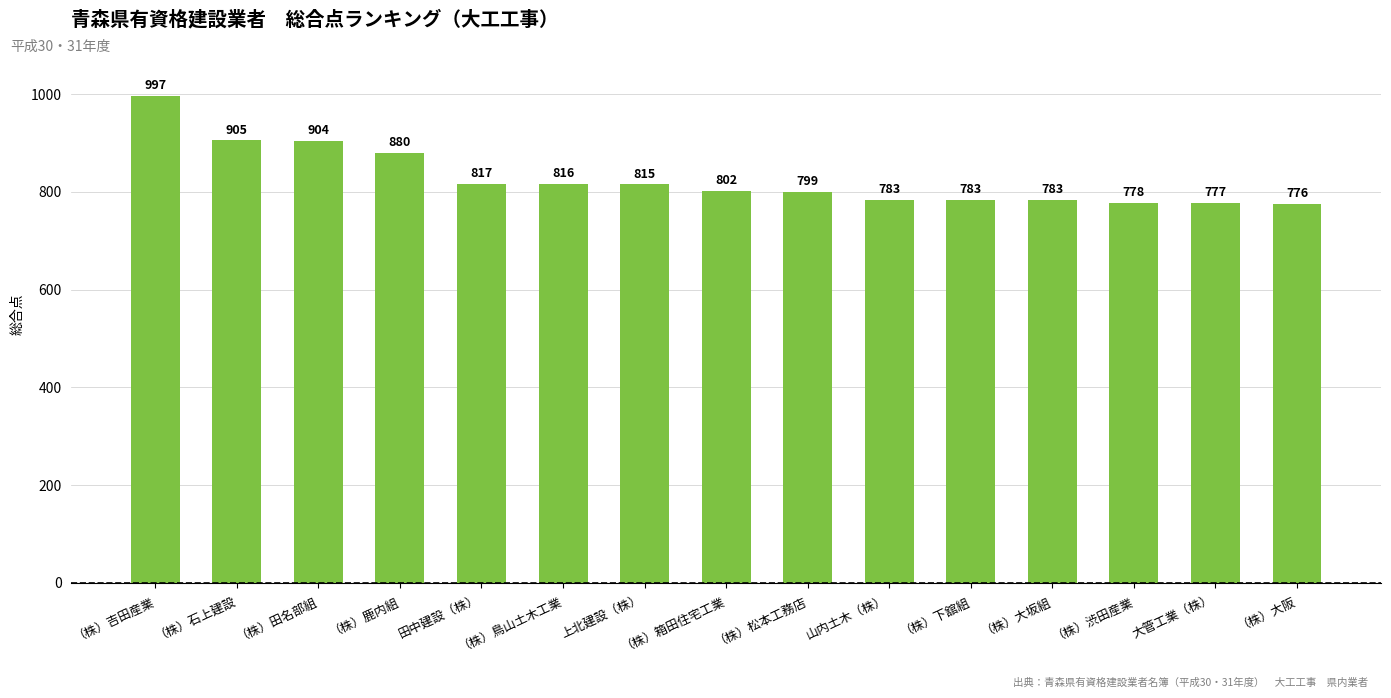

What is the ratio of the value at （株）鹿内組 to the value at （株）大阪?

1.1